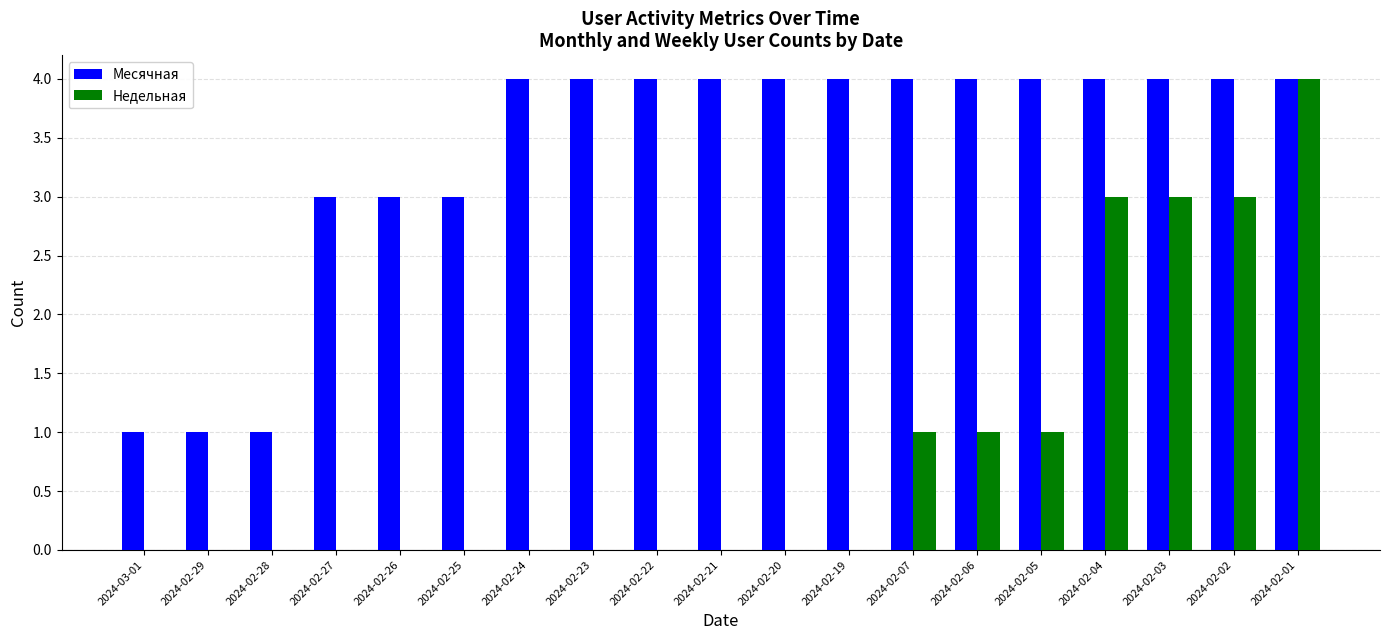

What is the total value across all series at 2024-02-27?

3